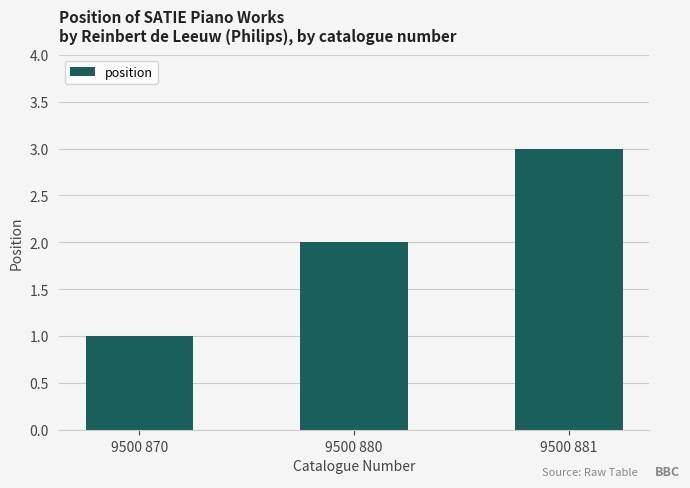

Are the bars horizontal?

No